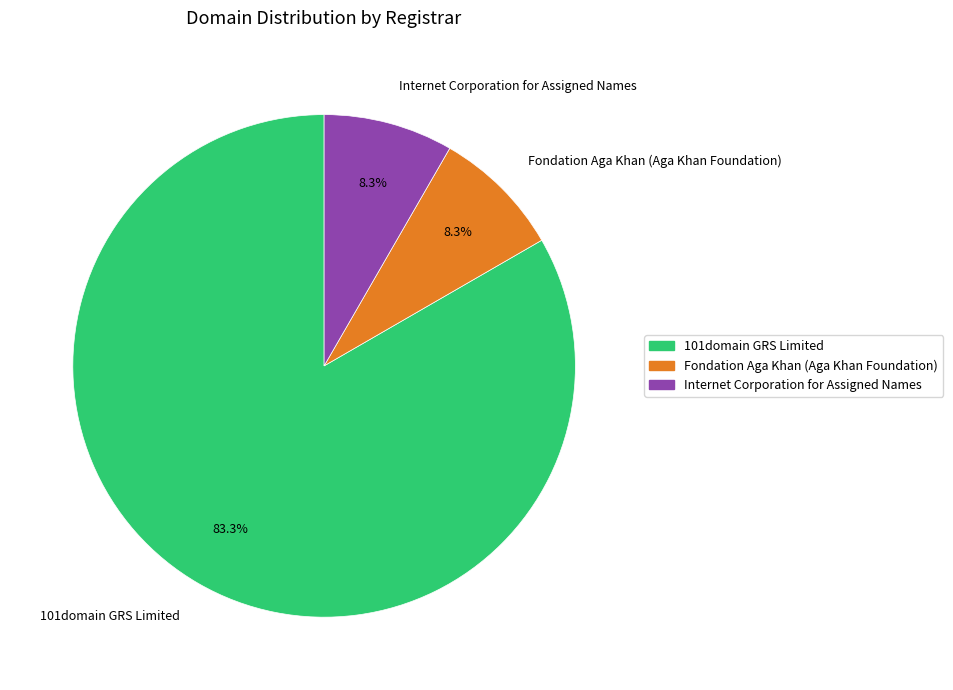

Is it true that Internet Corporation for Assigned Names is 2% of the pie?

False